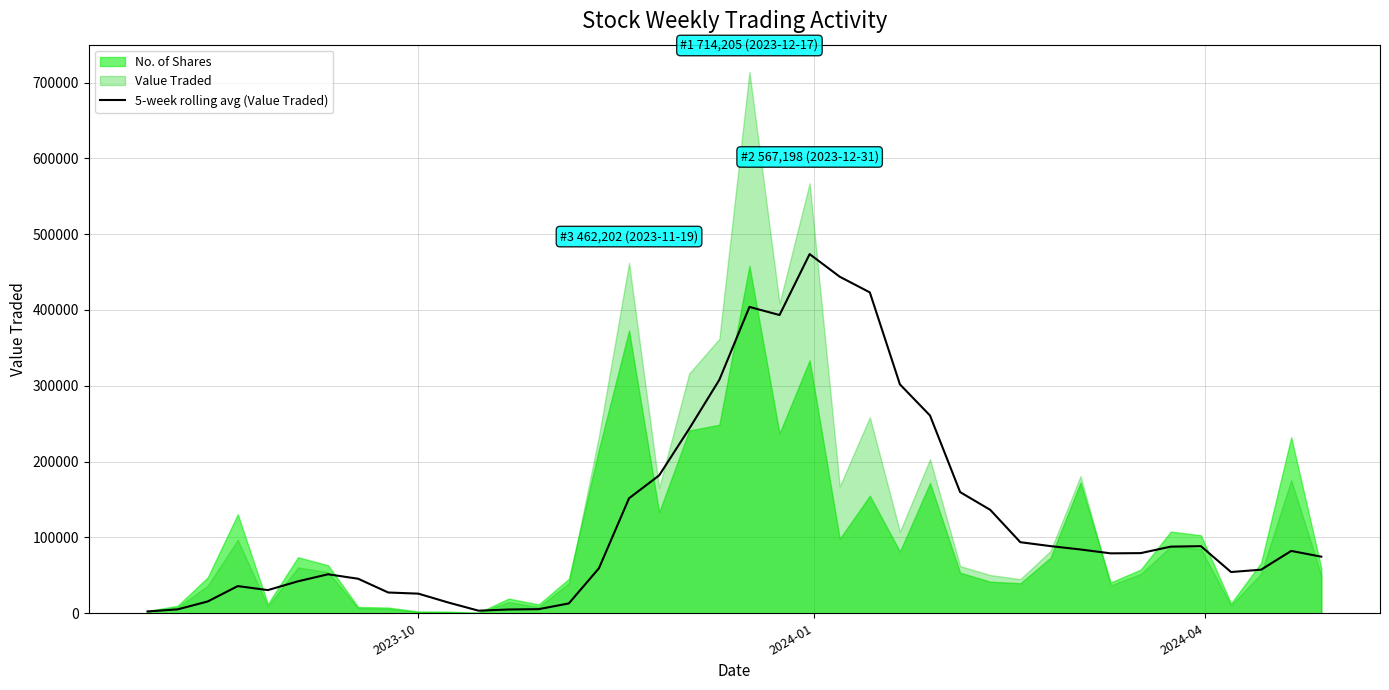

Reading left to right, extract all data points from this chart.

2409.0	5133.0	15556.0	35858.8	30556.8	42157.4	51437.6	45532.0	27395.4	25889.4	14131.4	3412.0	4986.0	5444.6	13007.8	59380.0	151688.2	181831.0	243431.4	307902.2	404046.6	393344.6	473692.6	443877.2	423196.4	301878.2	260791.4	159803.4	136428.4	93732.6	88599.4	84136.0	79033.4	79332.2	87918.6	88498.6	54394.8	57480.4	82243.4	74645.0